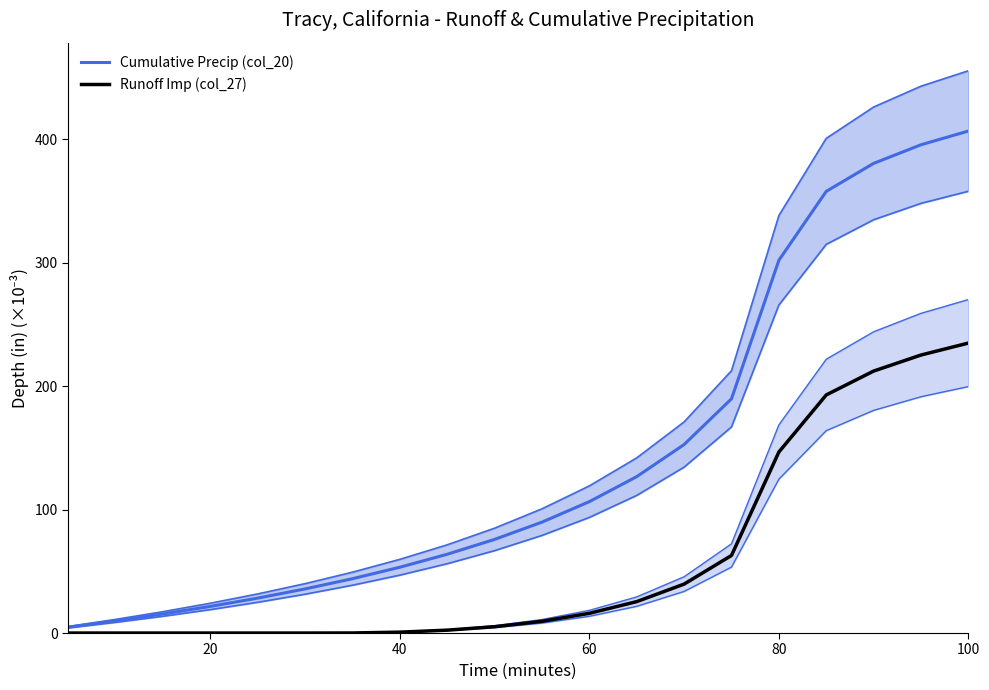

True or false: Runoff Imp (col_27) has more than 1 interior local peaks.

False